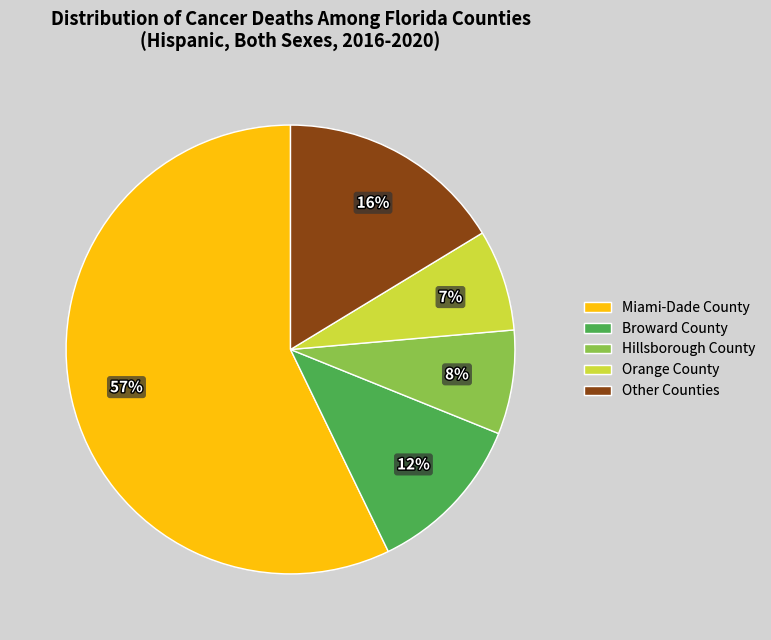

Is the sum of Other Counties and Hillsborough County greater than half?

No